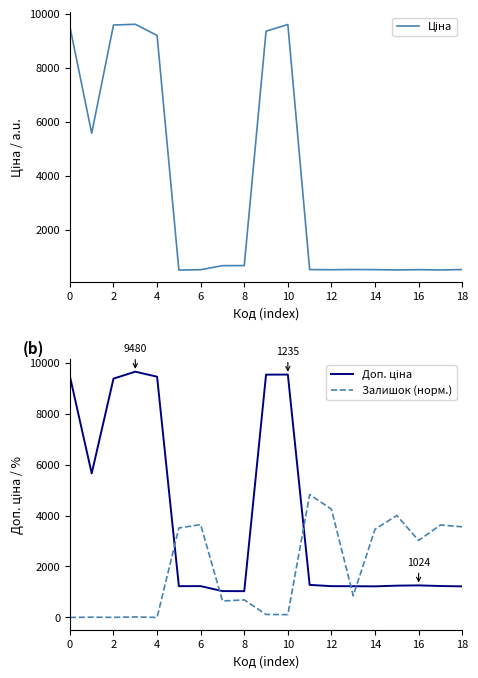

List the series in order of their overall mean, lowest first.

Залишок (норм.), Ціна, Доп. ціна